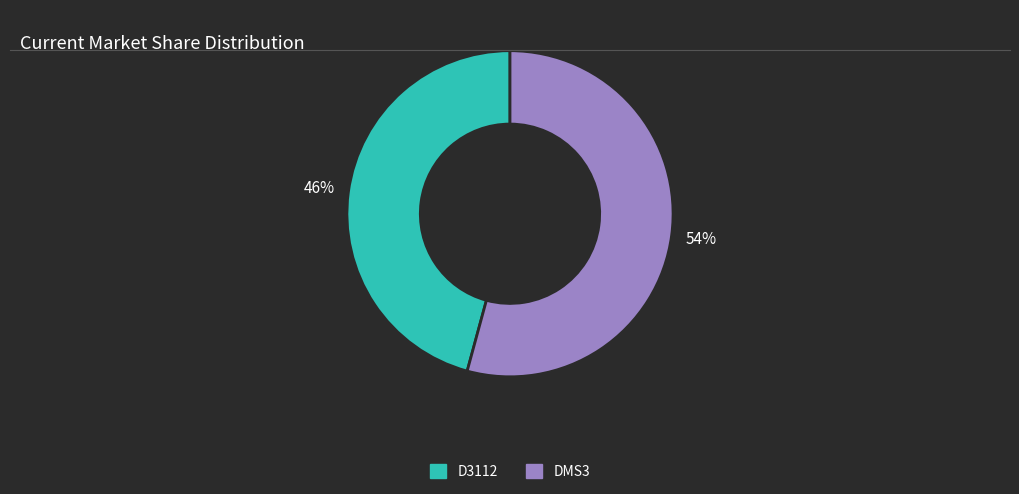

Which category has the biggest portion of the pie?

DMS3